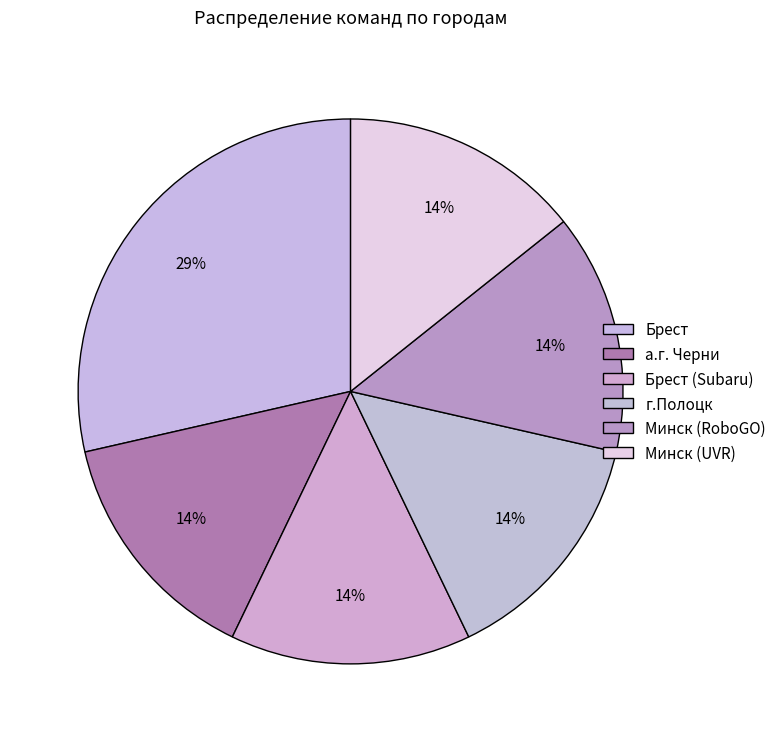

How many segments does this pie chart have?

6